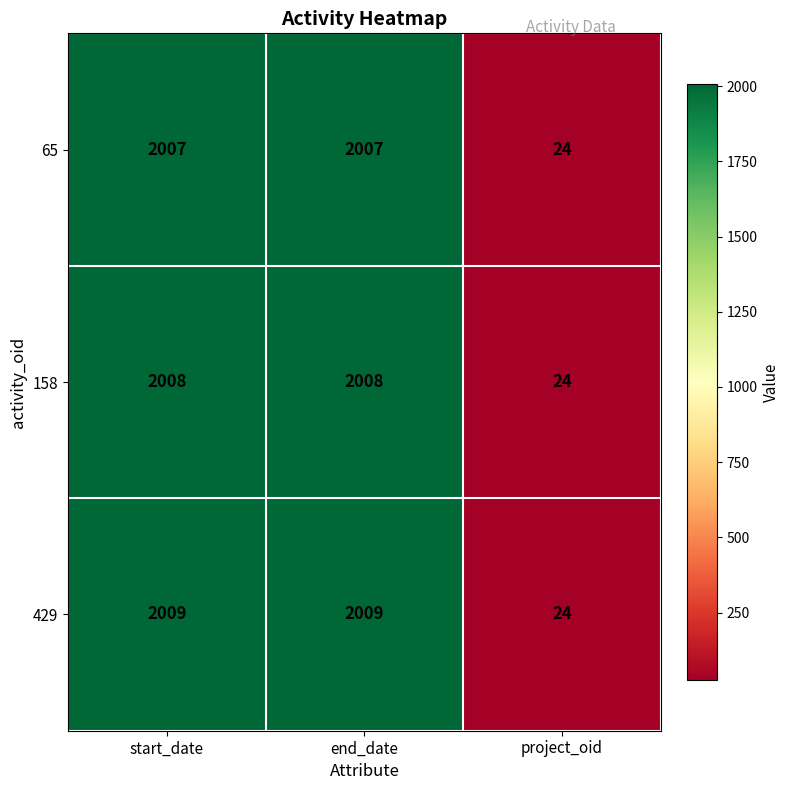

What is the average value of the 65 series?

1346